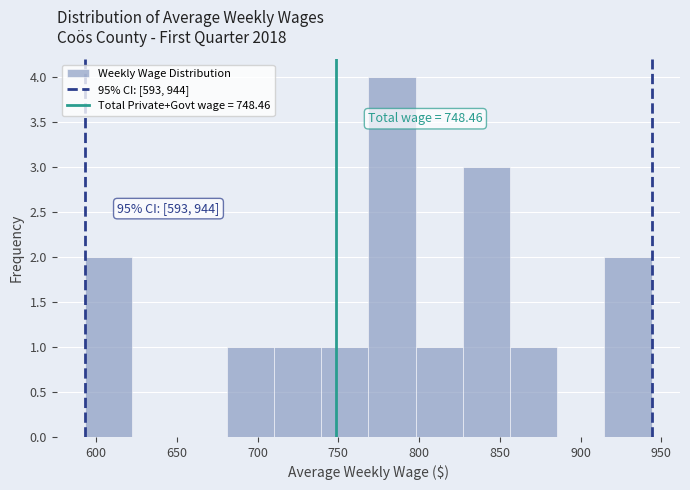

Which range on the x-axis has the tallest bar?

770 to 800